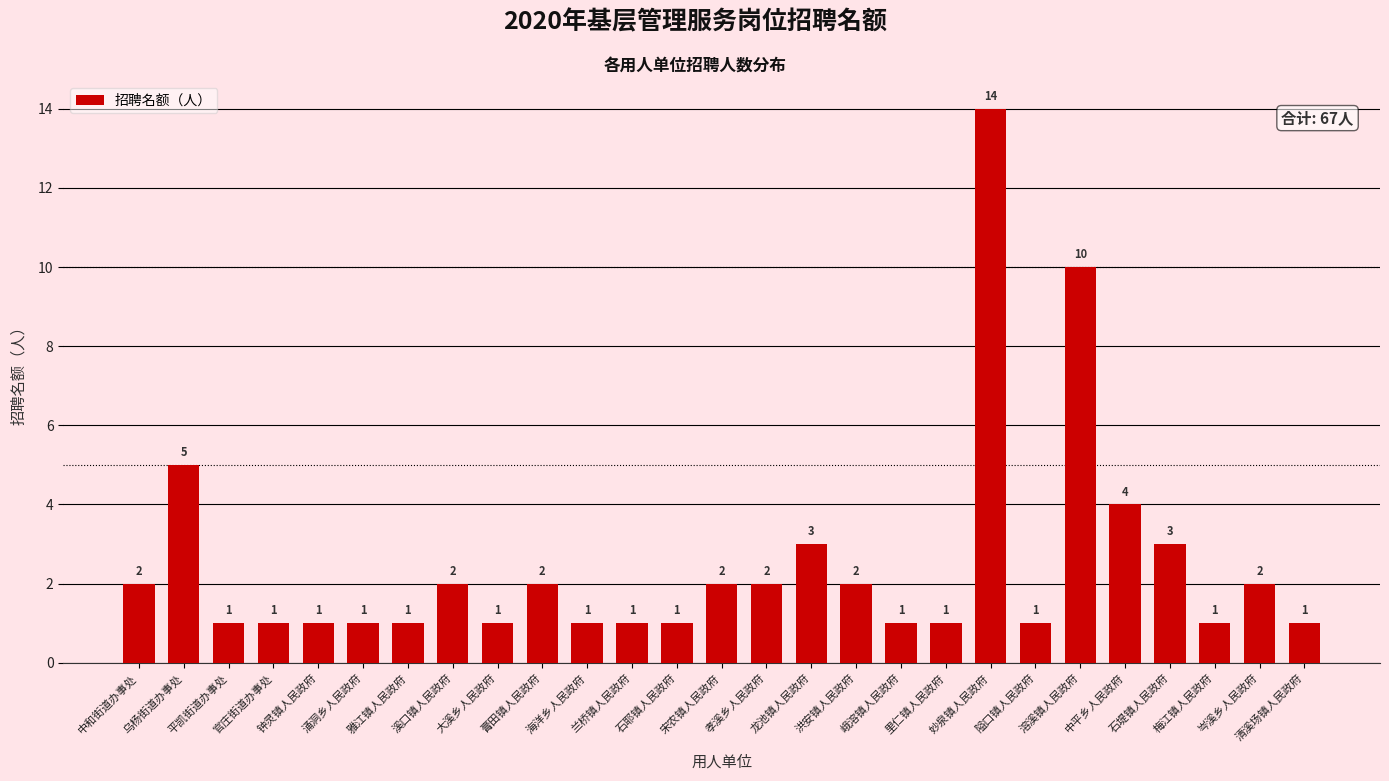

What is the change in value from 溪口镇人民政府 to 龙池镇人民政府?

+1